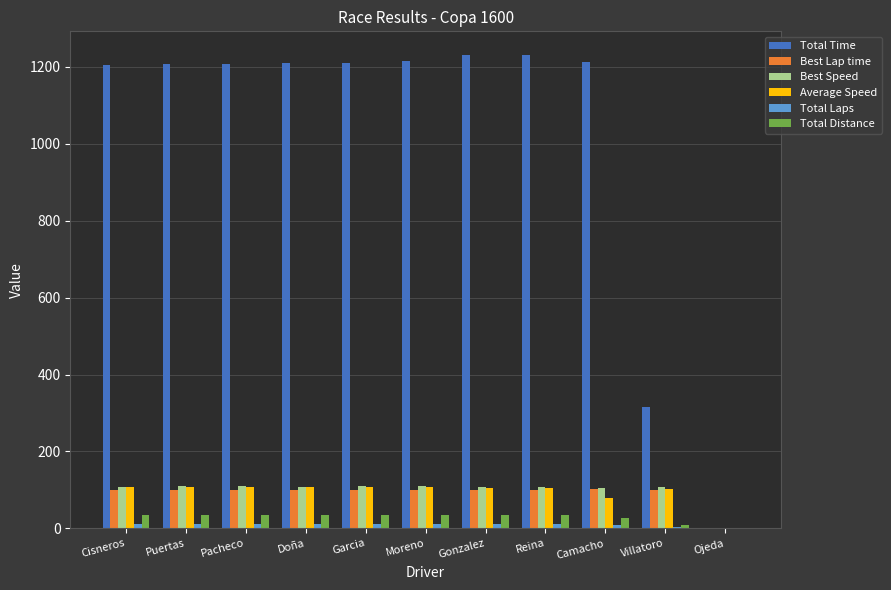

At which label is Total Time closest to 615?

Villatoro